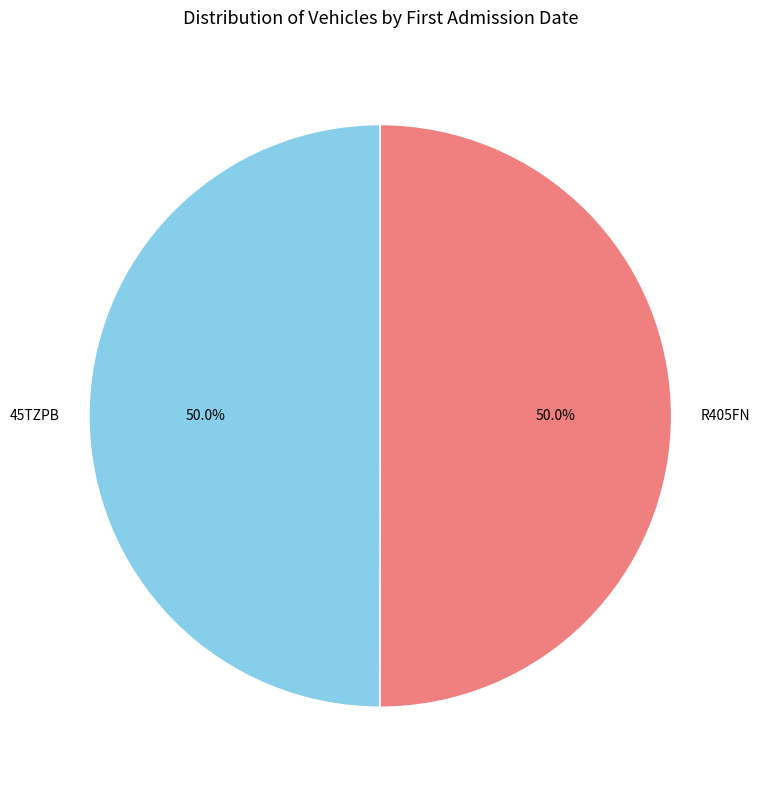

What percentage is NOT represented by 45TZPB?

50.0%